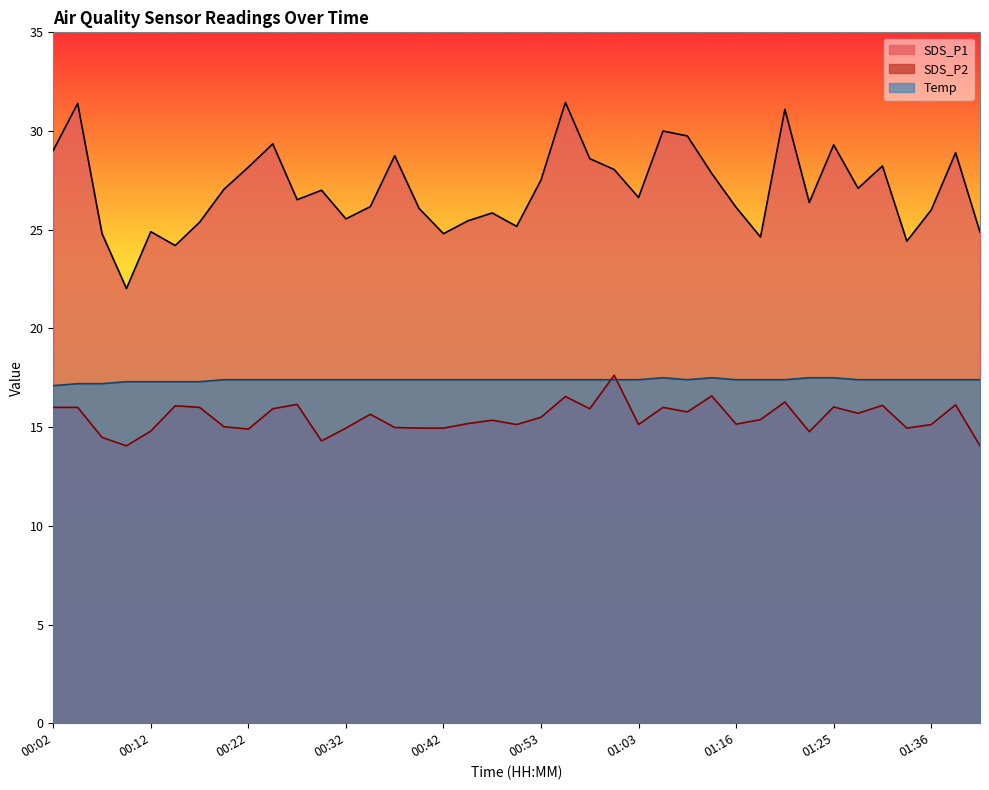

True or false: SDS_P1 and Temp intersect in this chart.

False